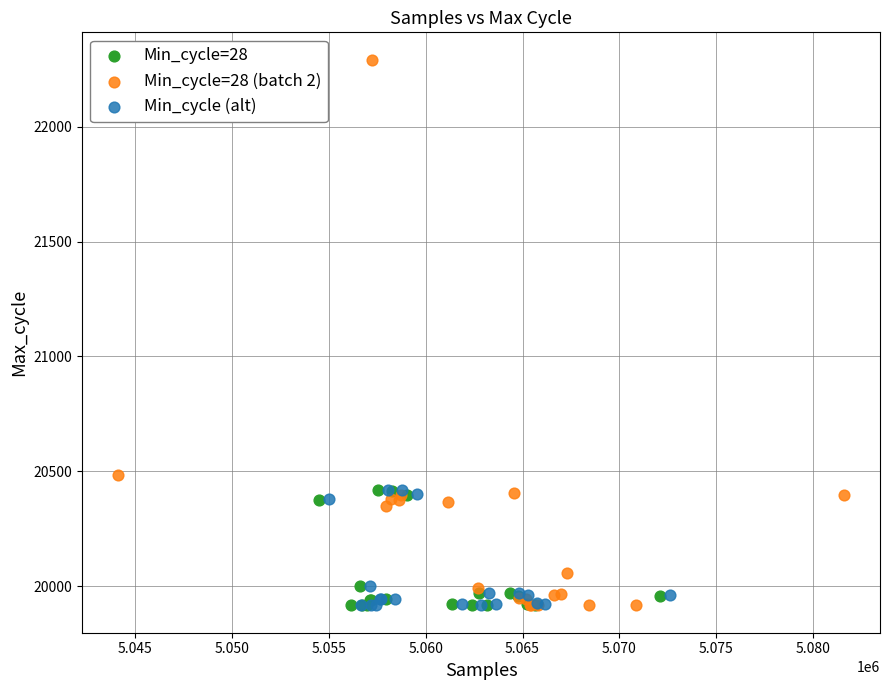

What are all the series names shown in the legend?

Min_cycle=28, Min_cycle=28 (batch 2), Min_cycle (alt)